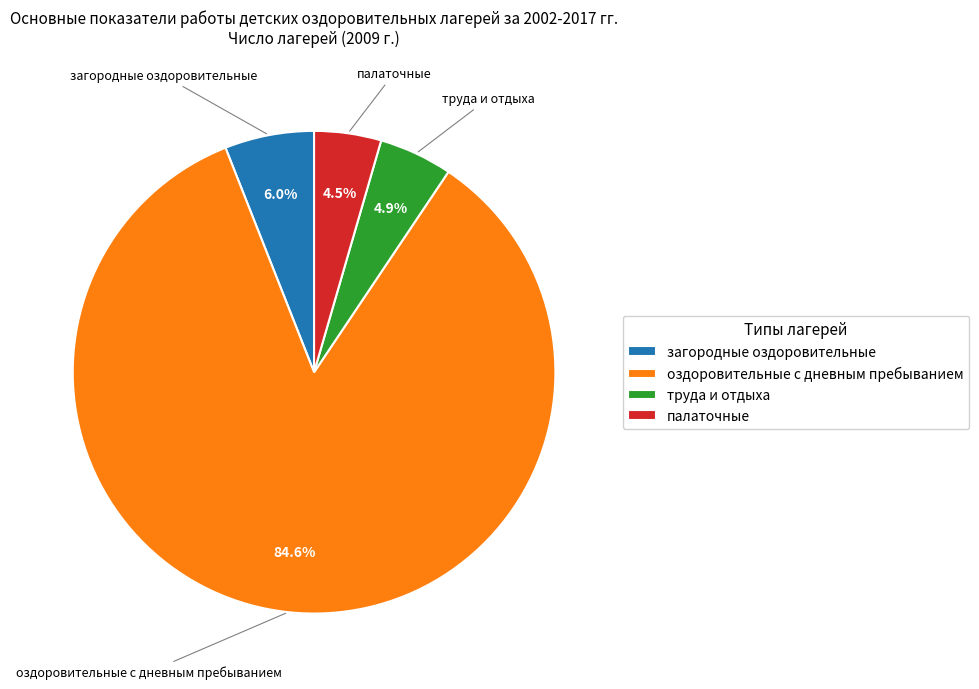

To the nearest percent, what portion does труда и отдыха represent?

5%